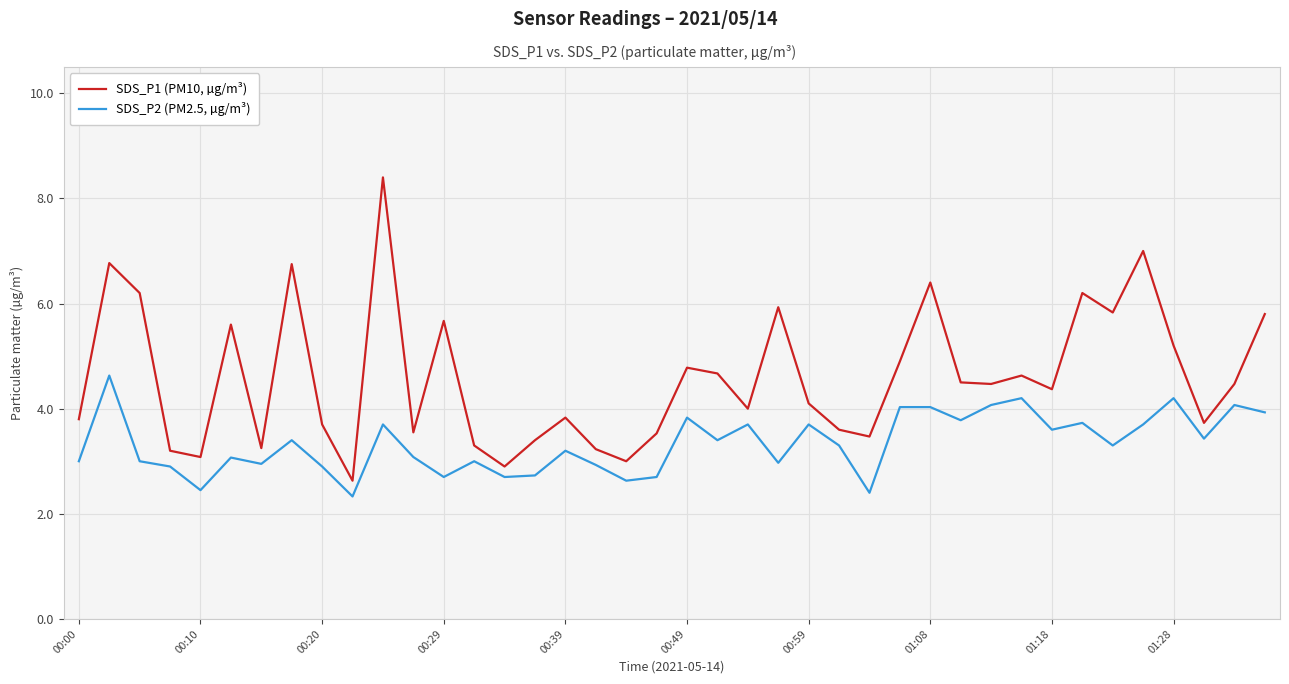

List the series in order of their overall mean, highest first.

SDS_P1 (PM10, µg/m³), SDS_P2 (PM2.5, µg/m³)